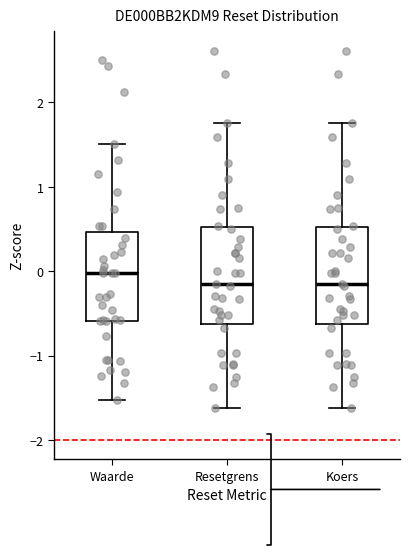

Reading left to right, transcribe this box plot: for each box, give where its median line is, the range the box spans, and where its two whiskers end, as read against the y-axis. The values are not printed on the chart, so give them approximately, as read against the axis.

Waarde: median 0.0, box -0.6 to 0.5, whiskers -1.5 to 1.5
Resetgrens: median -0.2, box -0.6 to 0.5, whiskers -1.6 to 1.8
Koers: median -0.2, box -0.6 to 0.5, whiskers -1.6 to 1.8